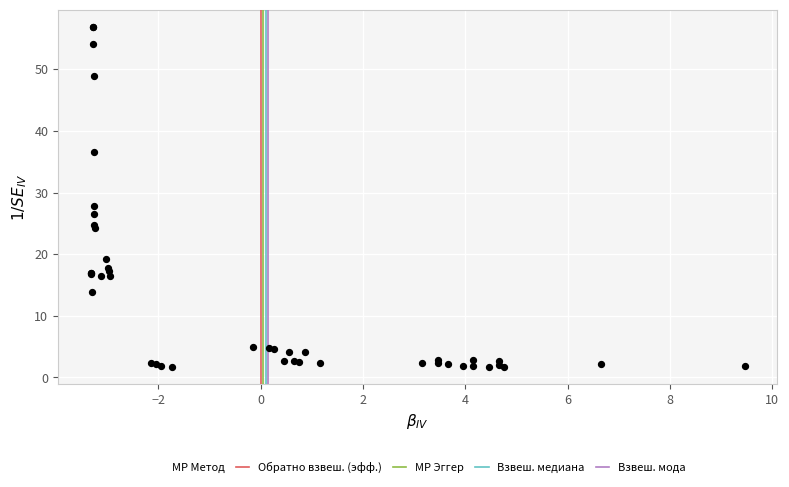

What Y value in the scatter plot is closest to 29?

27.8